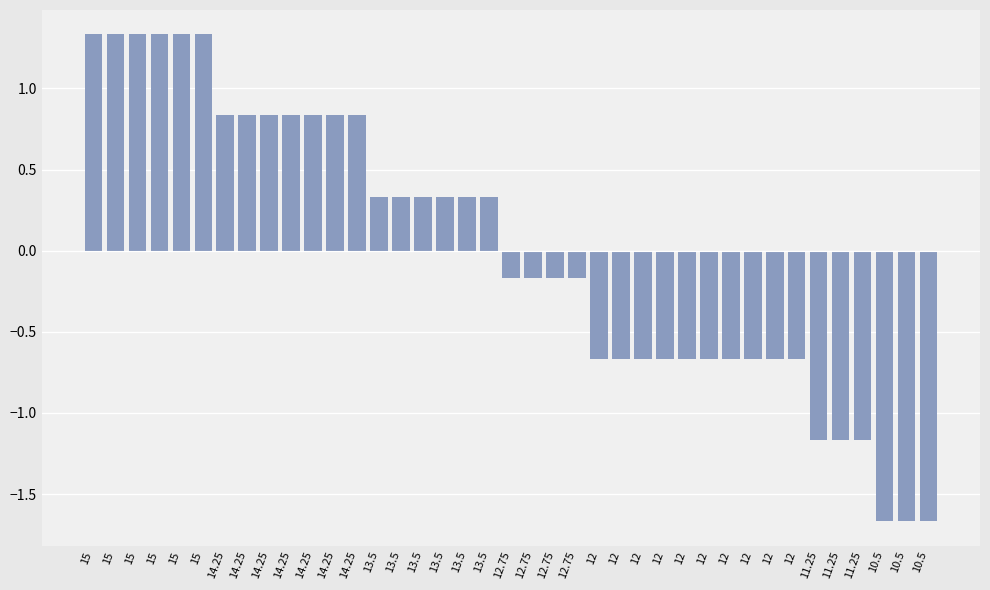

How many positive values are there?

19